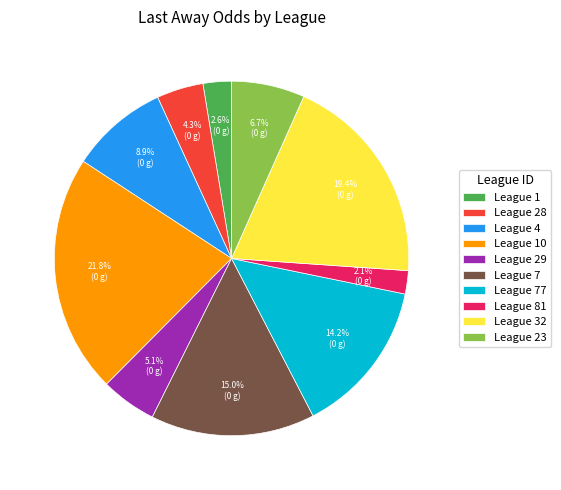

Does any single category account for the majority?

No